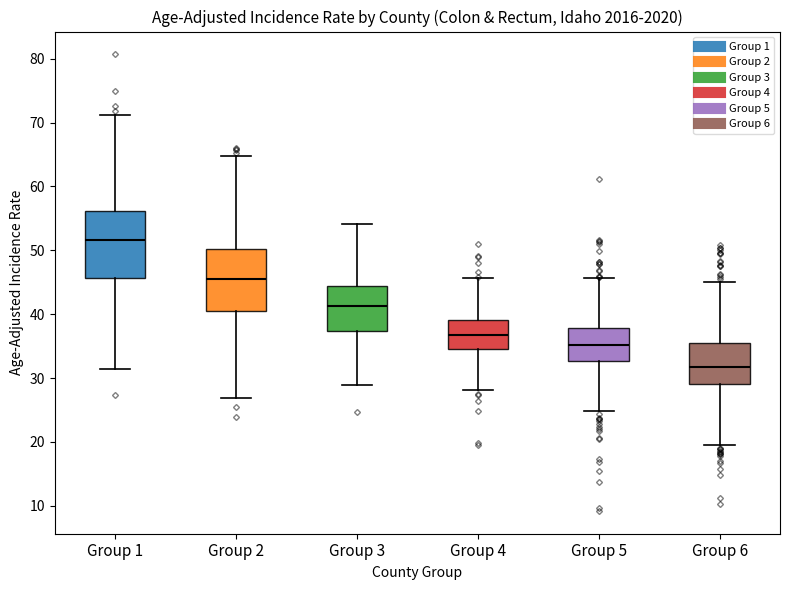

Reading left to right, transcribe this box plot: for each box, give where its median line is, the range the box spans, and where its two whiskers end, as read against the y-axis. The values are not printed on the chart, so give them approximately, as read against the axis.

Group 1: median 52, box 46 to 56, whiskers 31 to 71
Group 2: median 46, box 40 to 50, whiskers 27 to 65
Group 3: median 41, box 37 to 44, whiskers 29 to 54
Group 4: median 37, box 35 to 39, whiskers 28 to 46
Group 5: median 35, box 33 to 38, whiskers 25 to 46
Group 6: median 32, box 29 to 35, whiskers 19 to 45